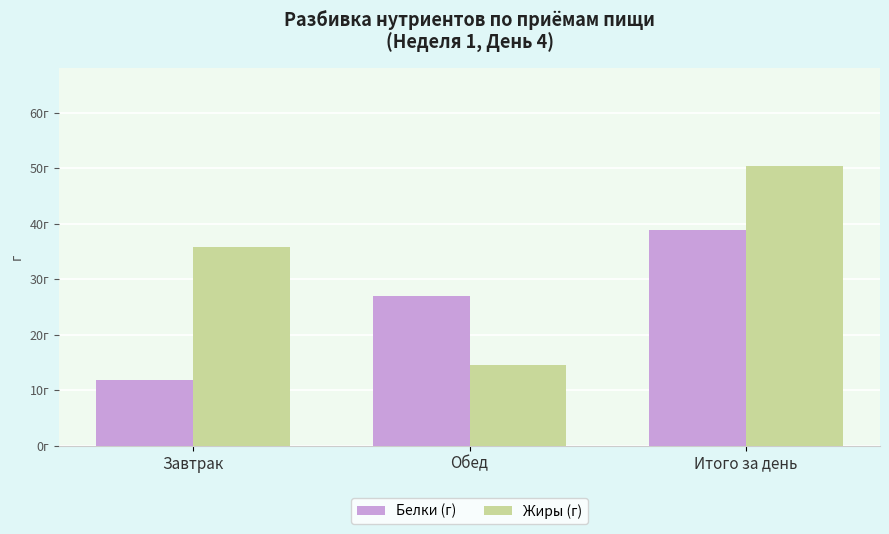

What is the lowest value of the Белки (г) series?

11.9